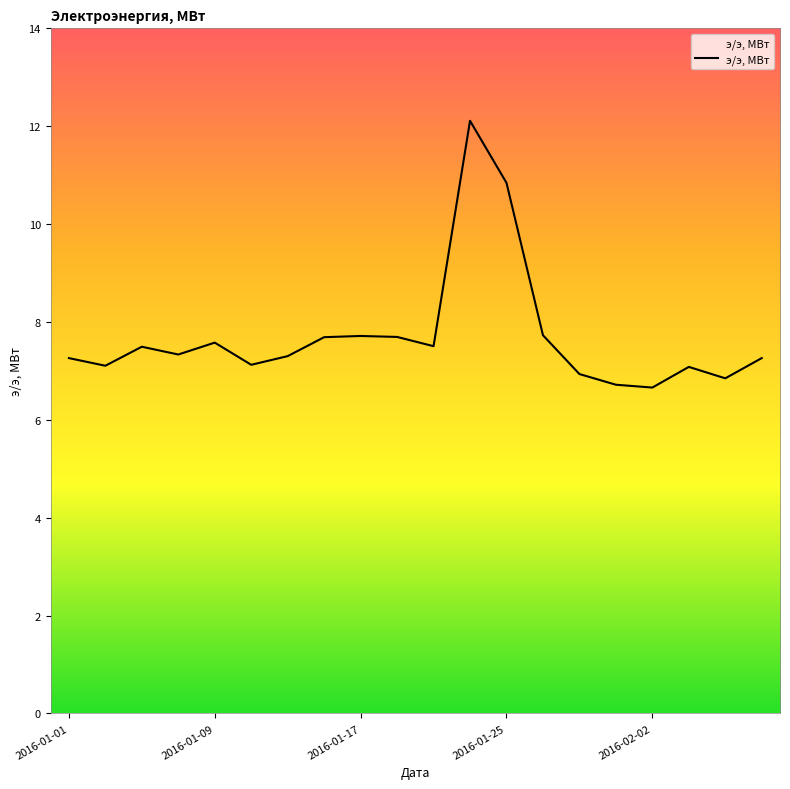

What is the maximum value shown in the chart?

12.1